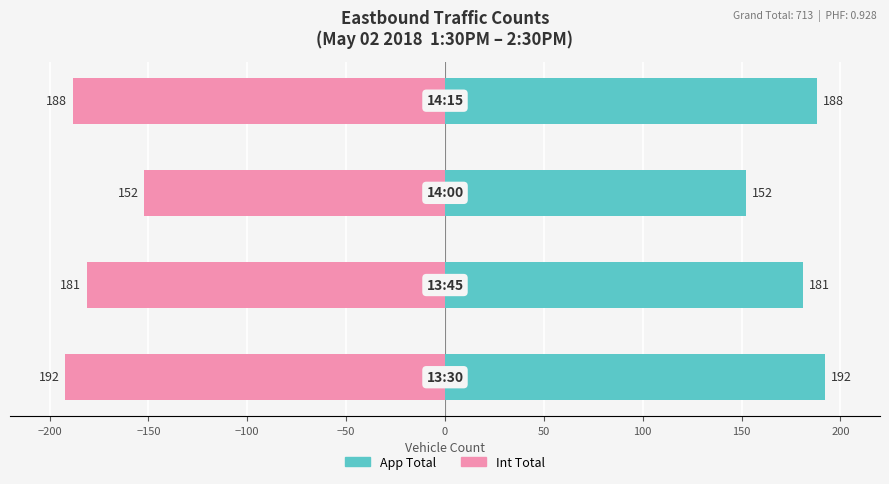

What value does the App Total series have at −150?

152